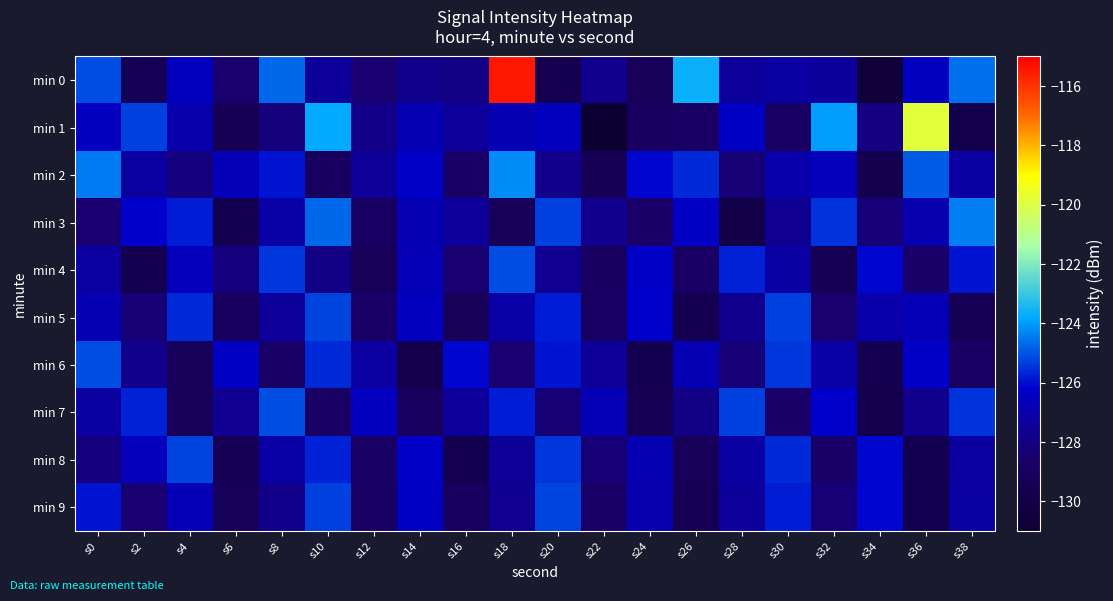

What is the total value across all series at s26?

-1276.4